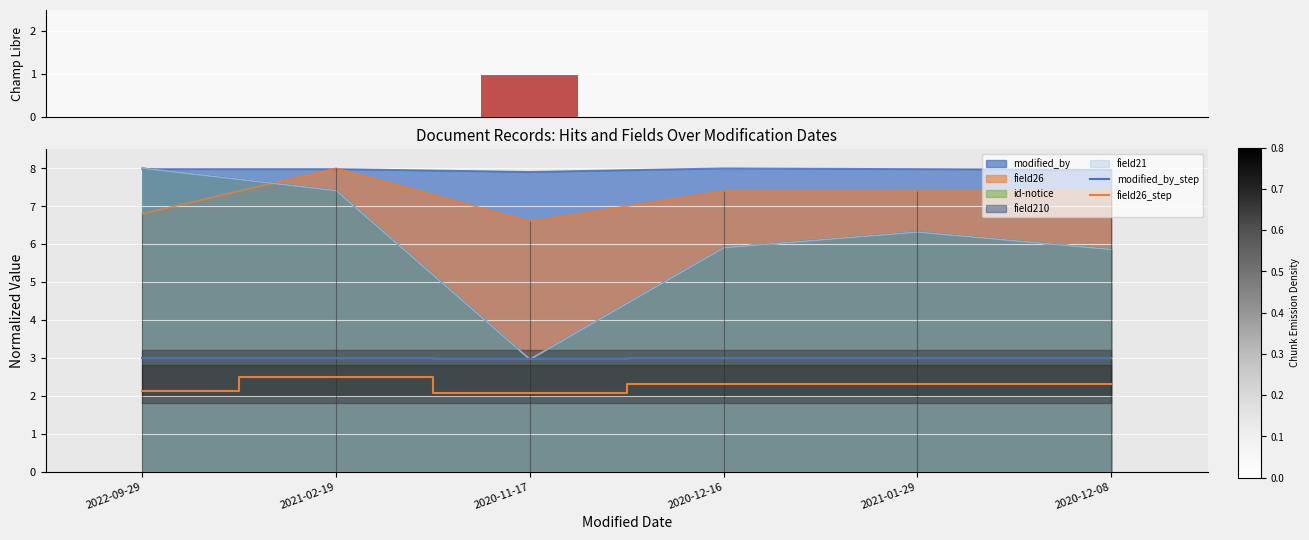

Reading left to right, transcribe all the data shown in this chart.

champ_libre: 0.0	0.0	1.0	0.0	0.0	0.0
modified_by_step: 3.0	3.0	3.0	3.0	3.0	3.0
field26_step: 2.1	2.5	2.1	2.3	2.3	2.3